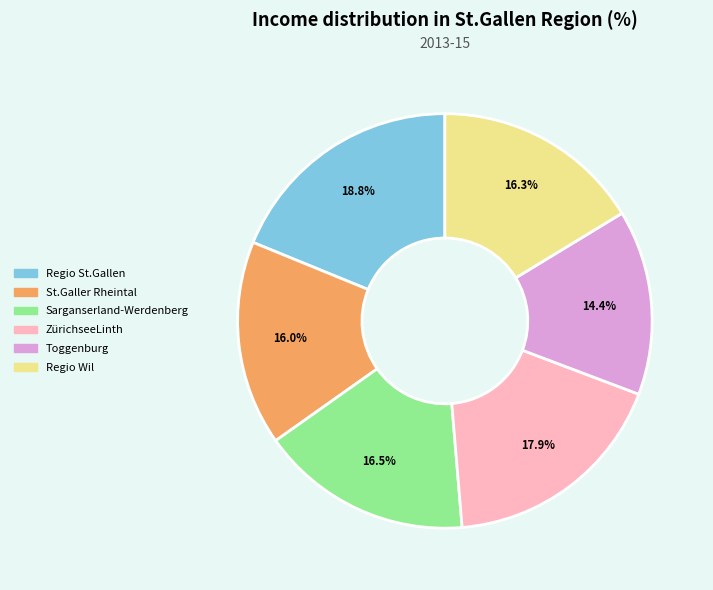

To the nearest percent, what portion does Toggenburg represent?

14%